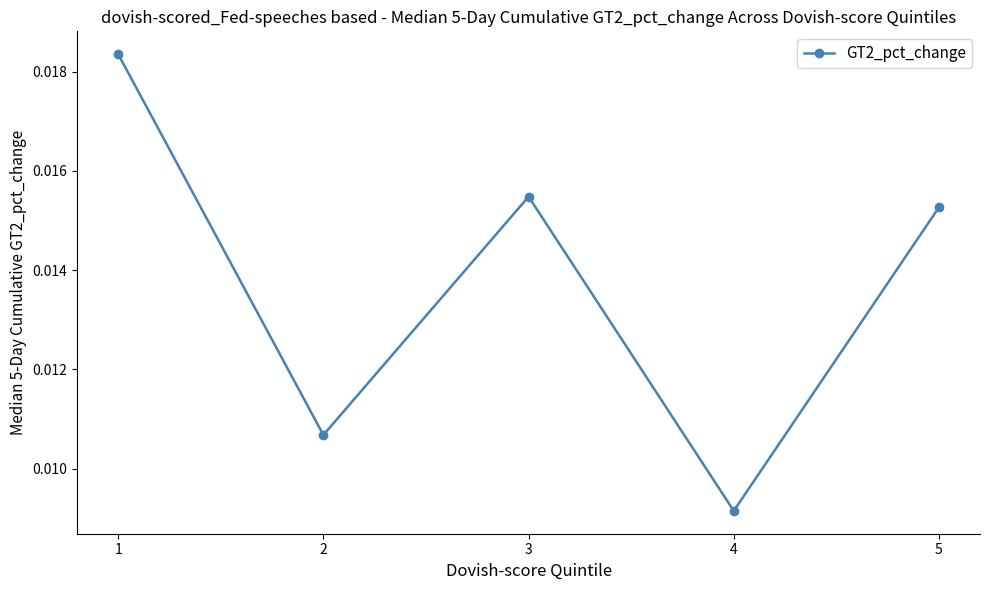

How many points are lower than both their immediate neighbors (excluding endpoints)?

2